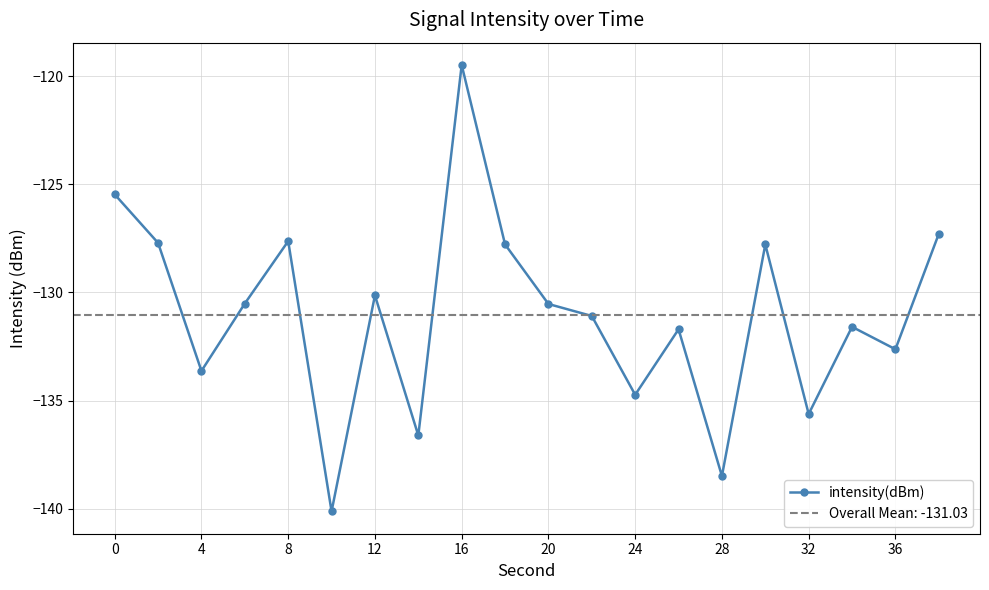

The intensity(dBm) series shows -37.4 at 8. True or false?

False